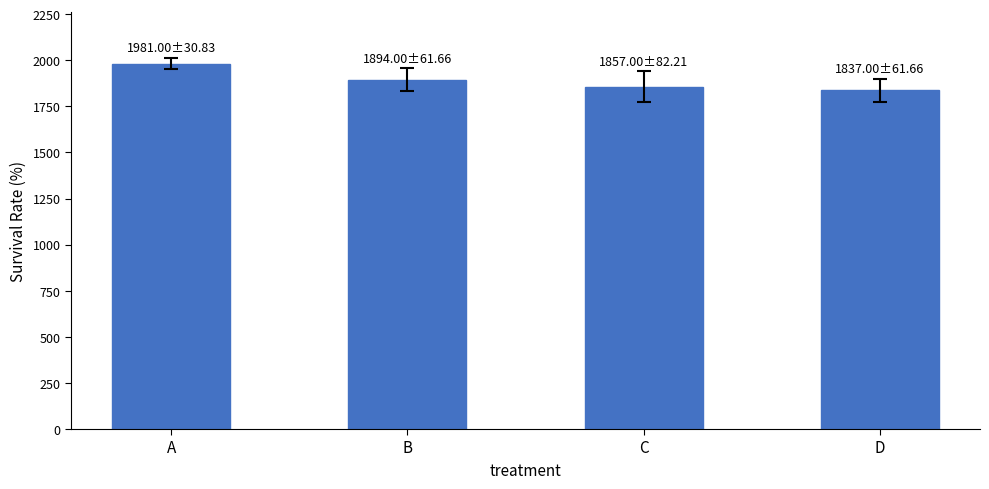

Count the number of data series in this chart.

1